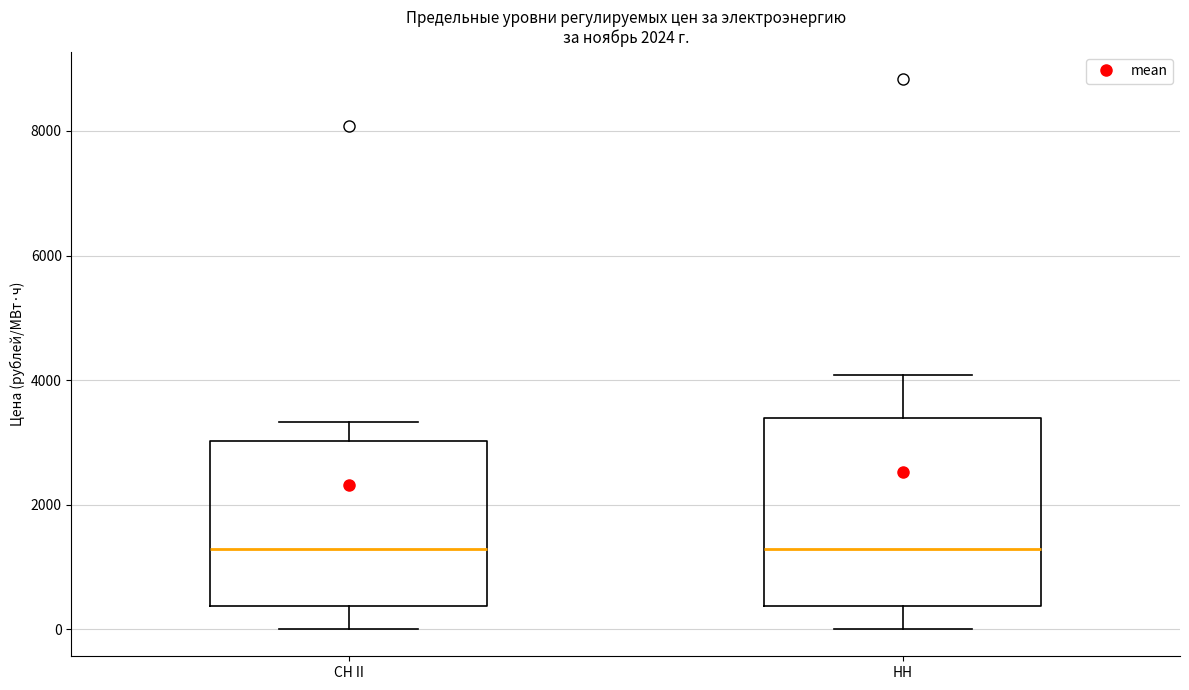

Reading left to right, transcribe this box plot: for each box, give where its median line is, the range the box spans, and where its two whiskers end, as read against the y-axis. The values are not printed on the chart, so give them approximately, as read against the axis.

СН II: median 1200, box 400 to 3000, whiskers 0 to 3400
НН: median 1200, box 400 to 3400, whiskers 0 to 4000